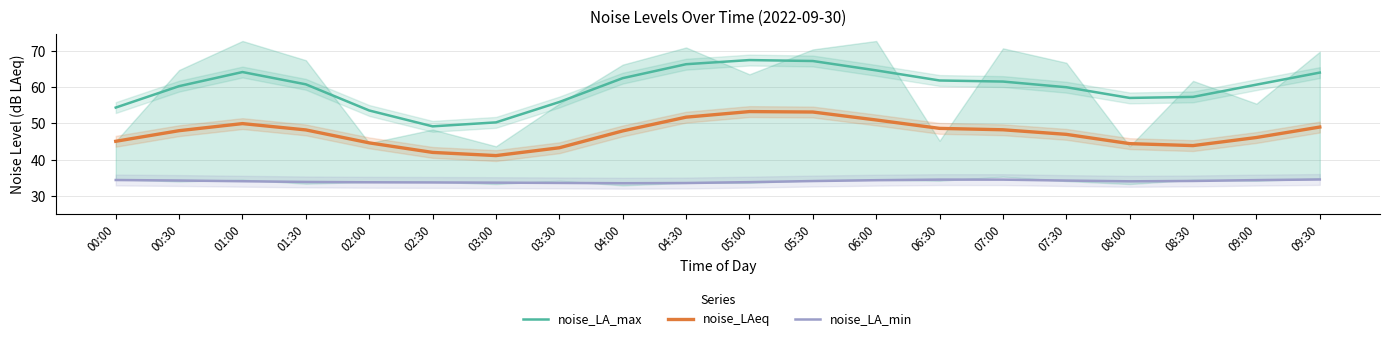

Which series has the widest spread of values?

noise_LA_max